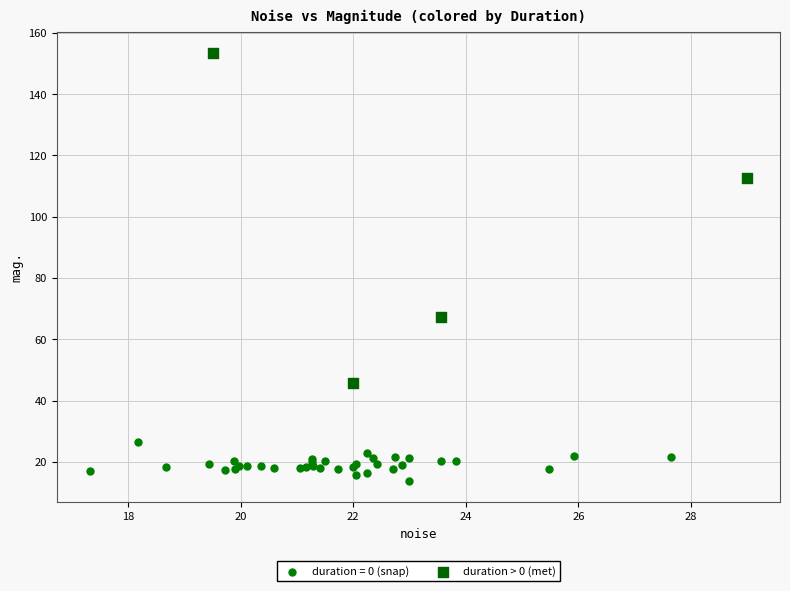

Which series contains the lowest Y value?

duration = 0 (snap)